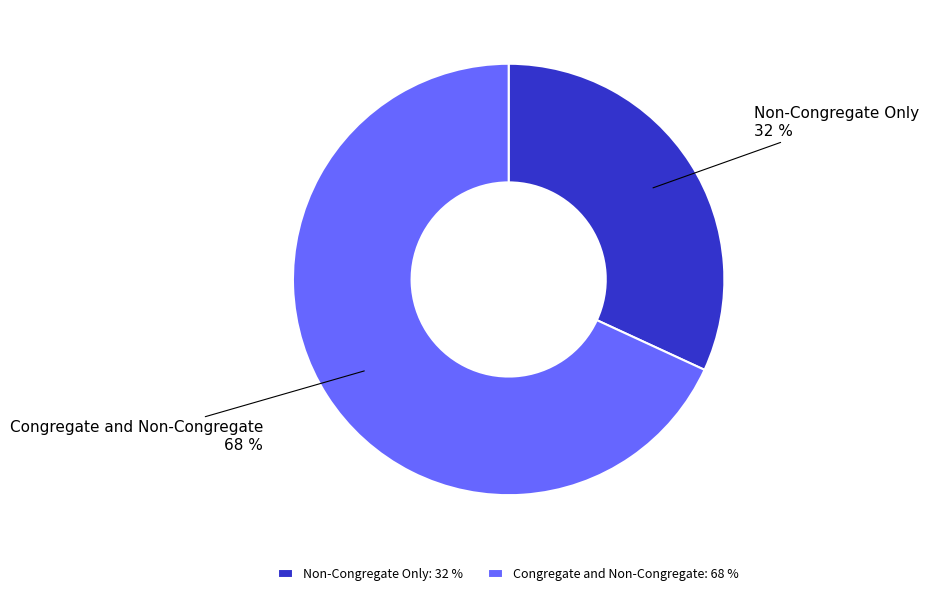

To the nearest percent, what is the combined percentage of Non-Congregate Only and Congregate and Non-Congregate?

100%